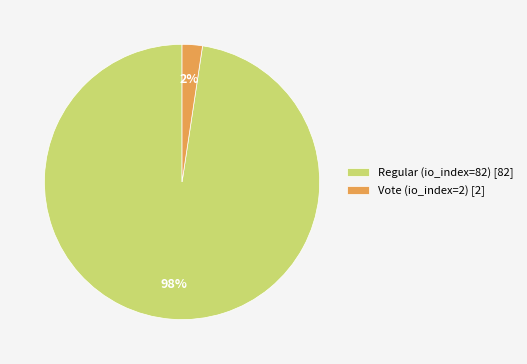

Count the number of slices in the pie.

2